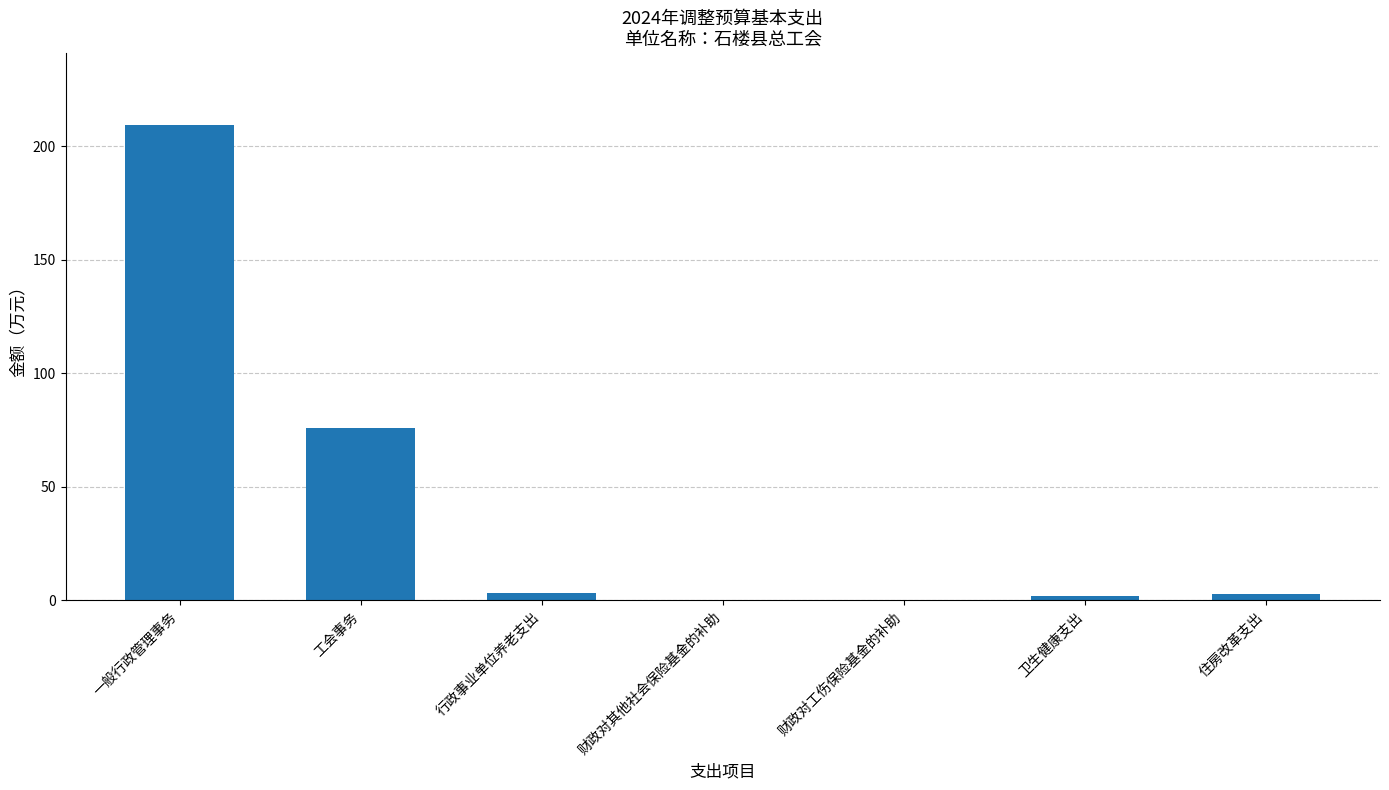

What is the change in value from 一般行政管理事务 to 财政对工伤保险基金的补助?

-209.4